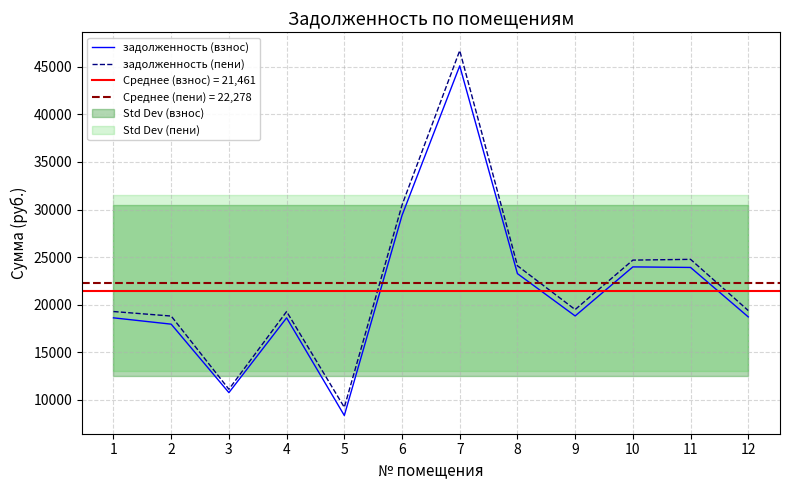

Which series changed the most between 6 and 10?

задолженность (пени)